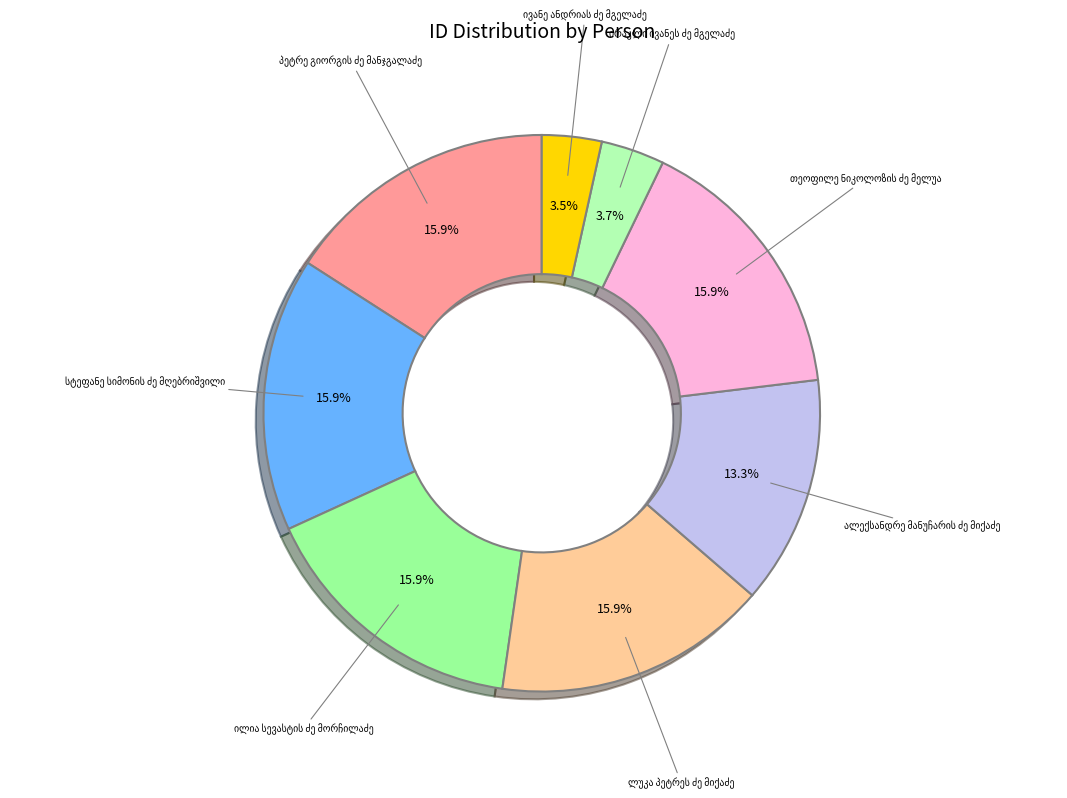

To the nearest percent, what is the average slice percentage?

12%